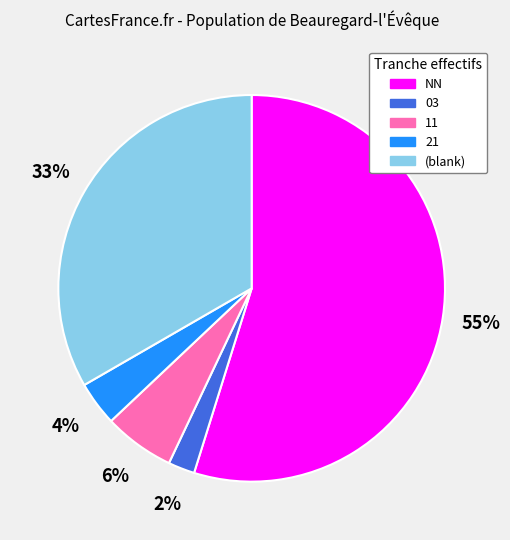

To the nearest percent, what is the difference between the (blank) and 11 slice percentages?

27%